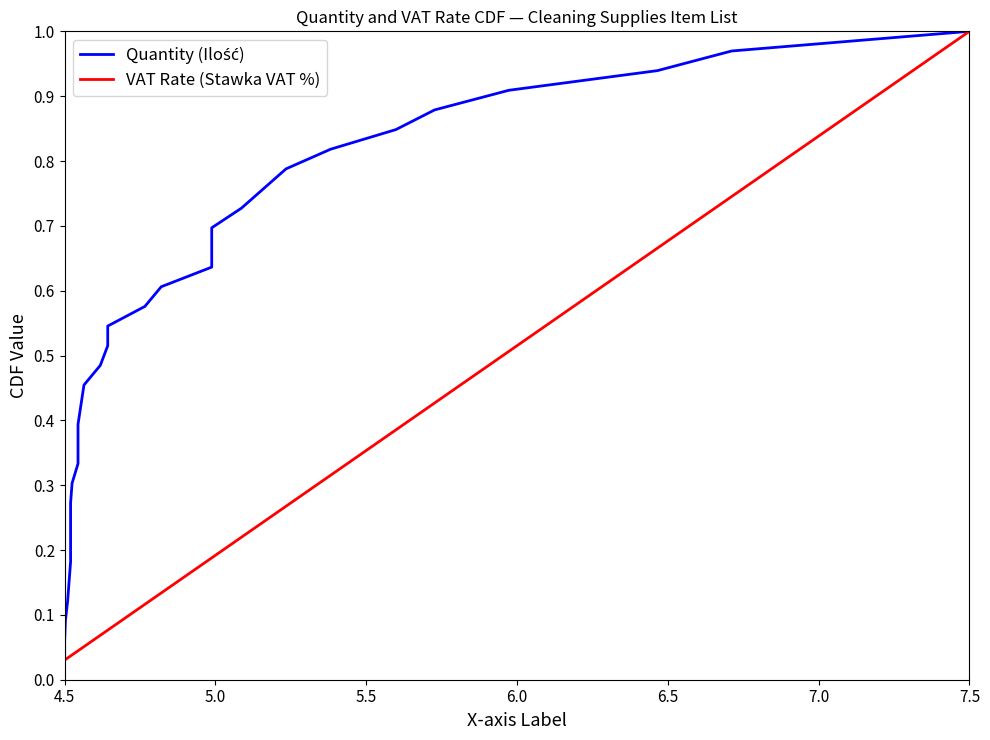

How many series are shown in this chart?

2